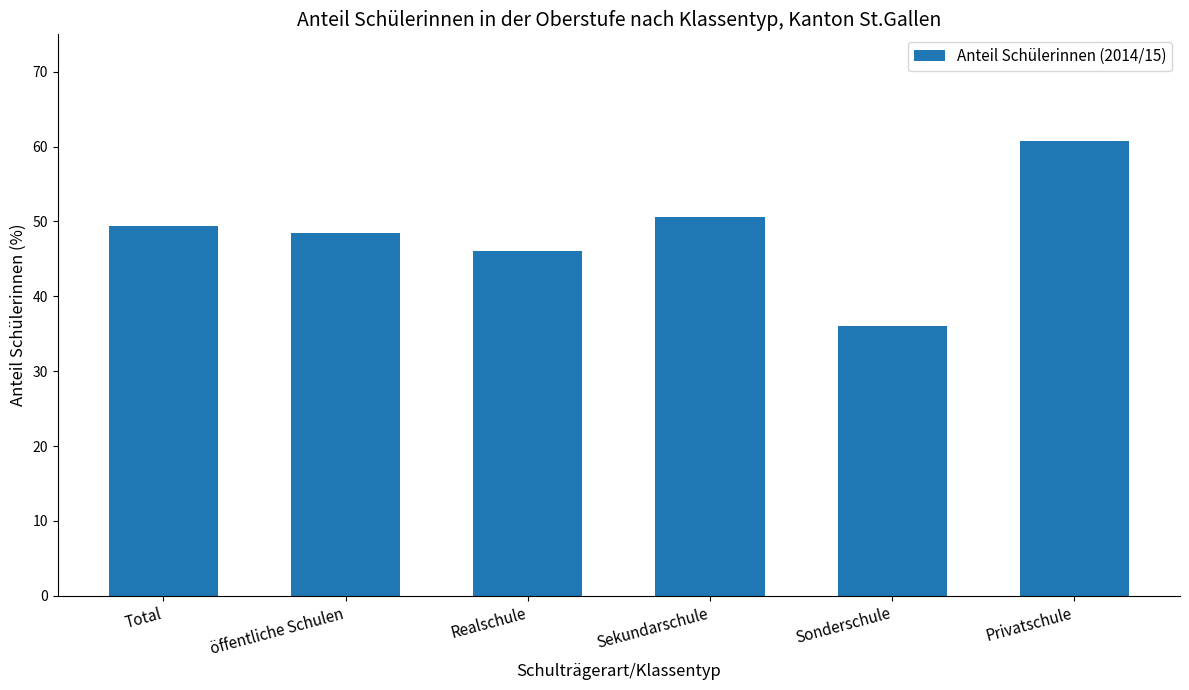

What position from the right is Sonderschule?

2